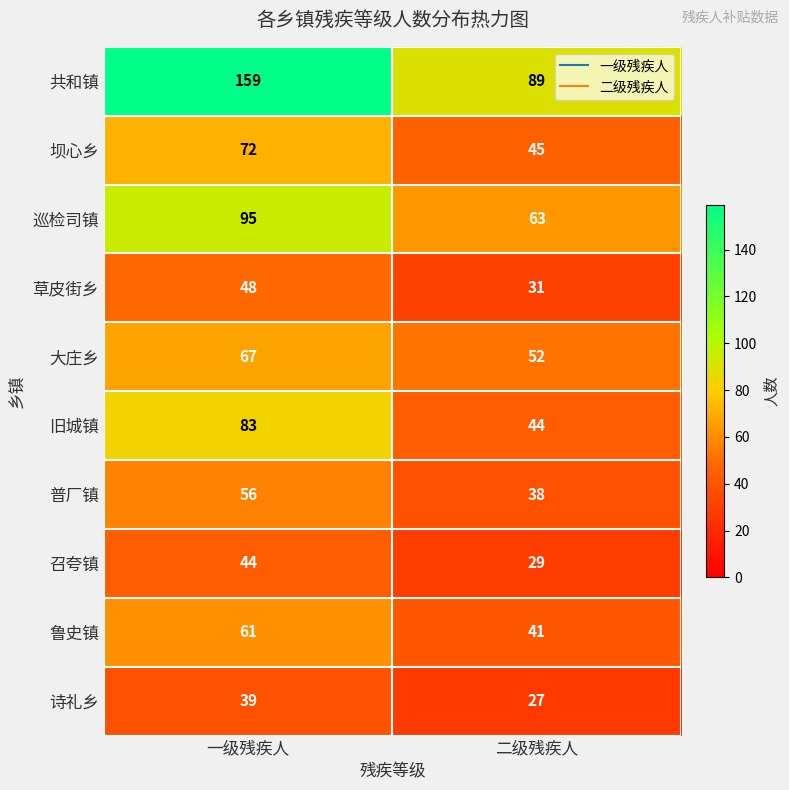

List the series in order of their peak value, highest first.

共和镇, 巡检司镇, 旧城镇, 坝心乡, 大庄乡, 鲁史镇, 普厂镇, 草皮街乡, 召夸镇, 诗礼乡